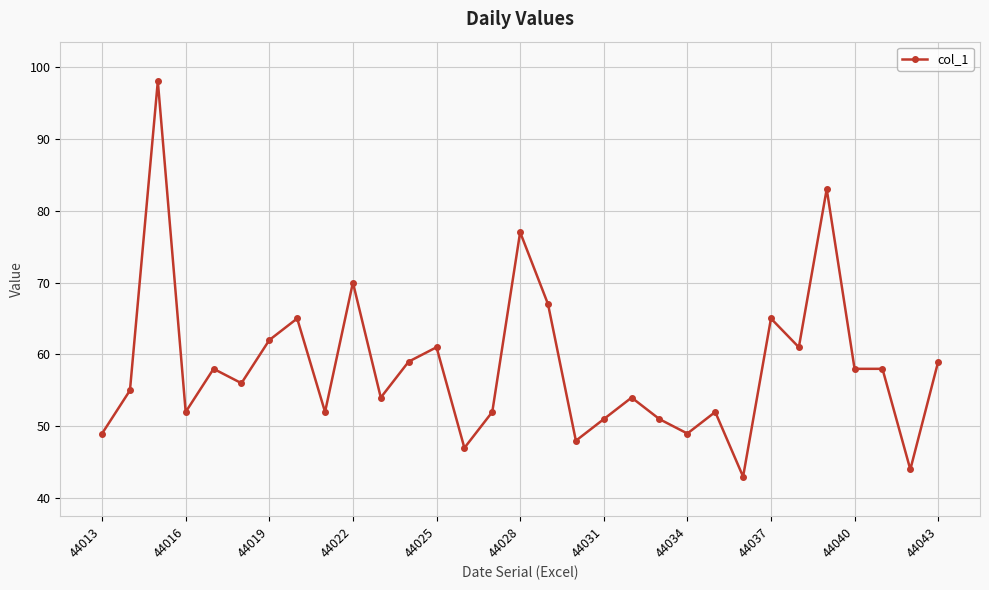

What is the value of the 21st point from the left?

51